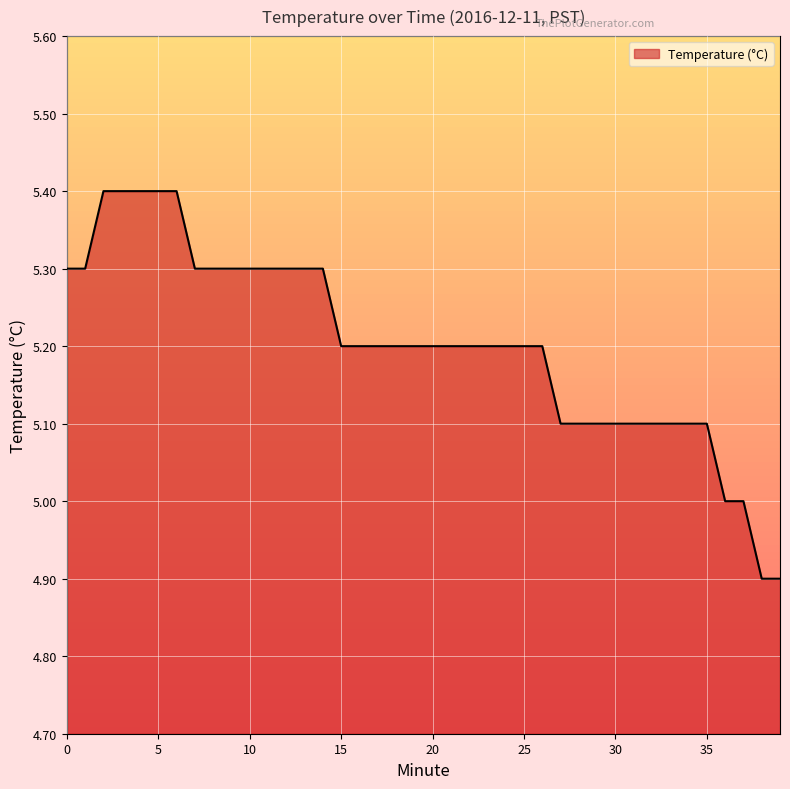

What is the maximum value shown in the chart?

5.4